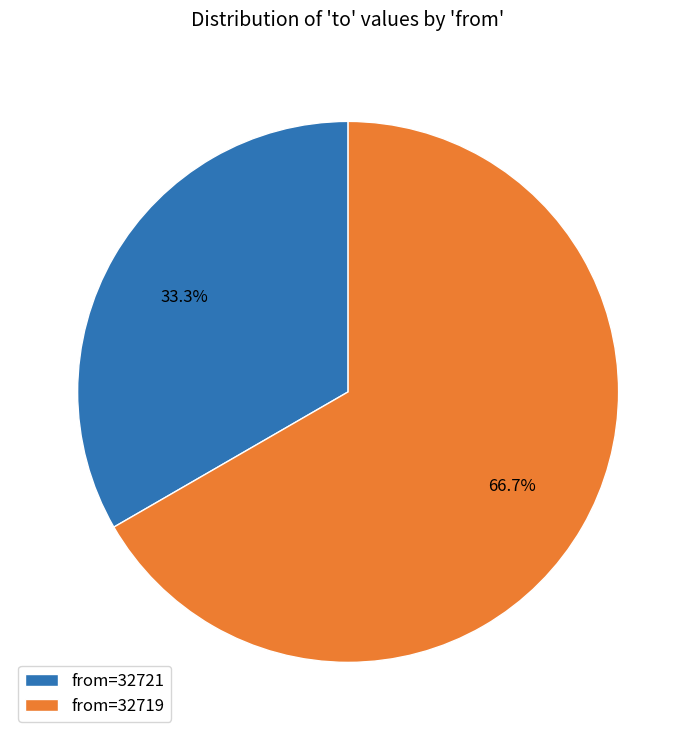

Does from=32719 account for over 50% of the chart?

Yes